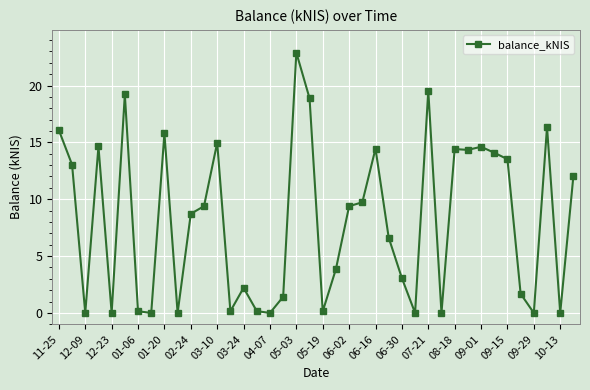

True or false: there are more than 1 points higher than both neighbors.

True